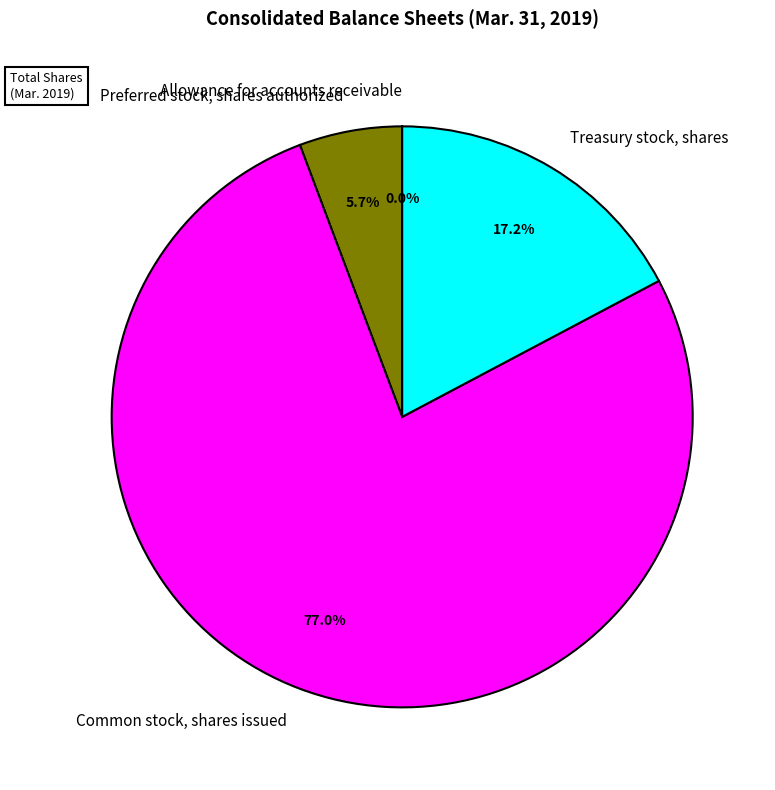

What is the total percentage of Treasury stock, shares and Common stock, shares issued?

94.3%